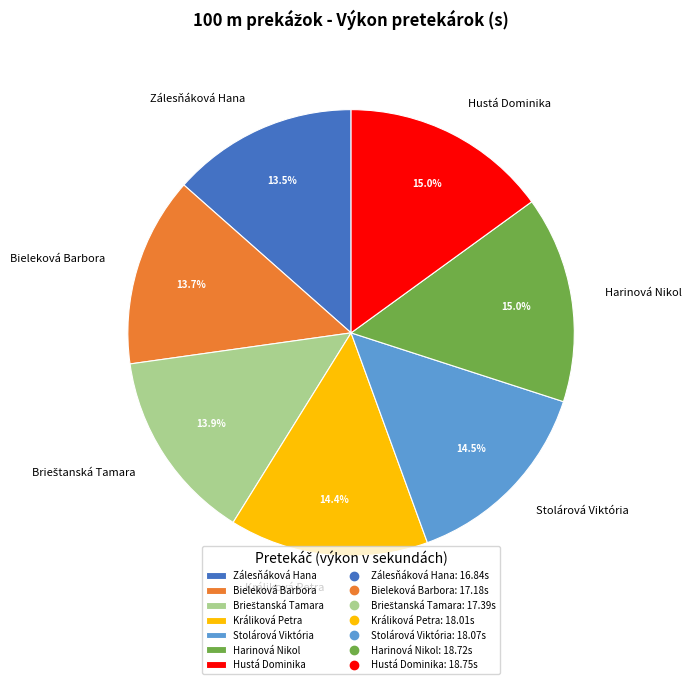

What is the total percentage of Hustá Dominika and Stolárová Viktória?

29.5%